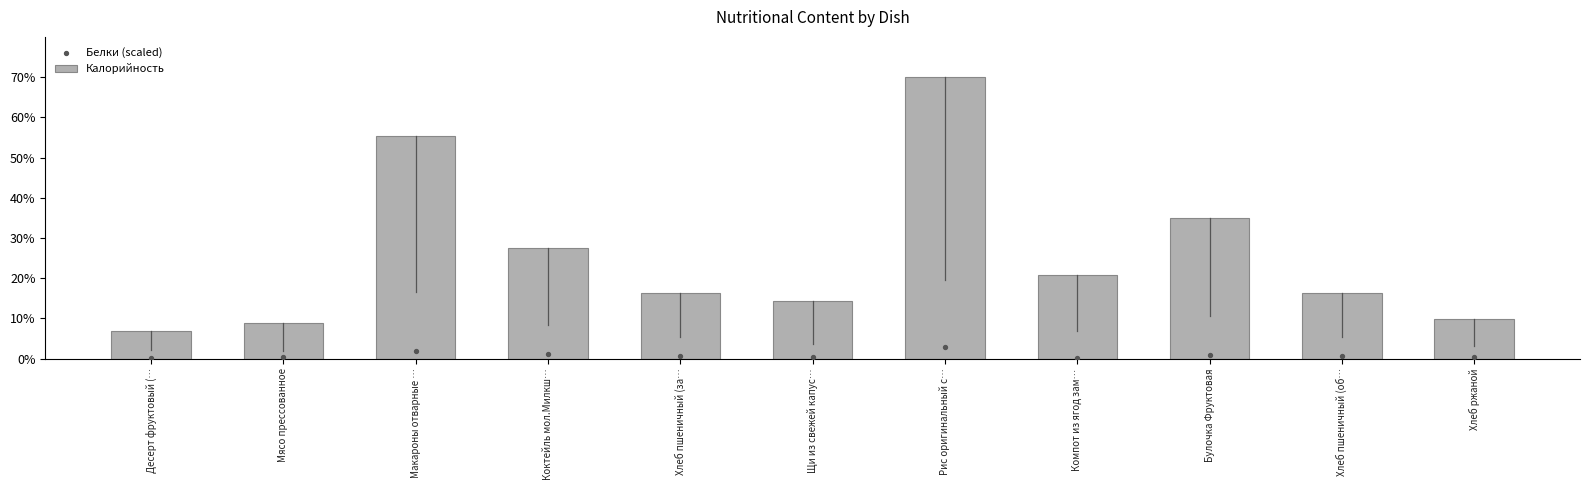

At how many categories does at least one series exceed 46?

2